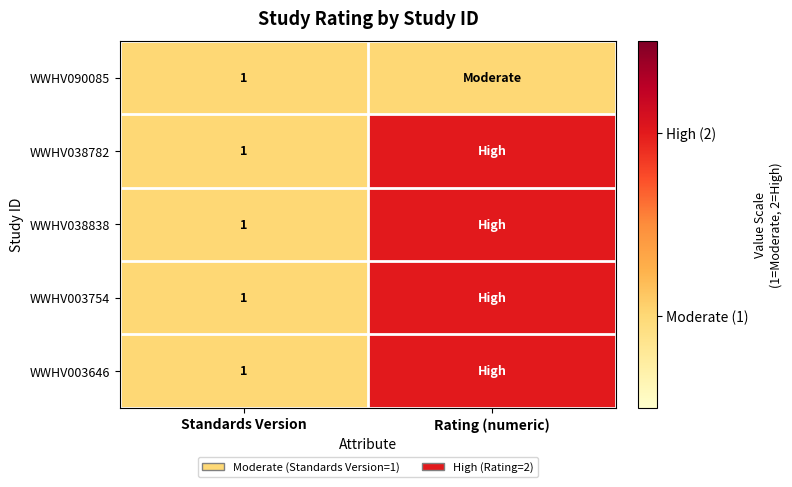

At which category is the sum across all series the highest?

Rating (numeric)